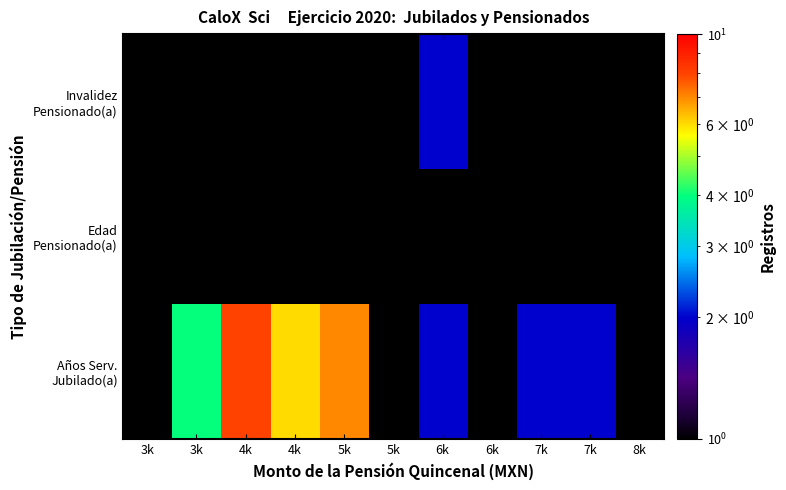

Is the value of Invalidez Pensionado(a) at 8k greater than the value of Años Serv. Jubilado(a) at 3k?

No